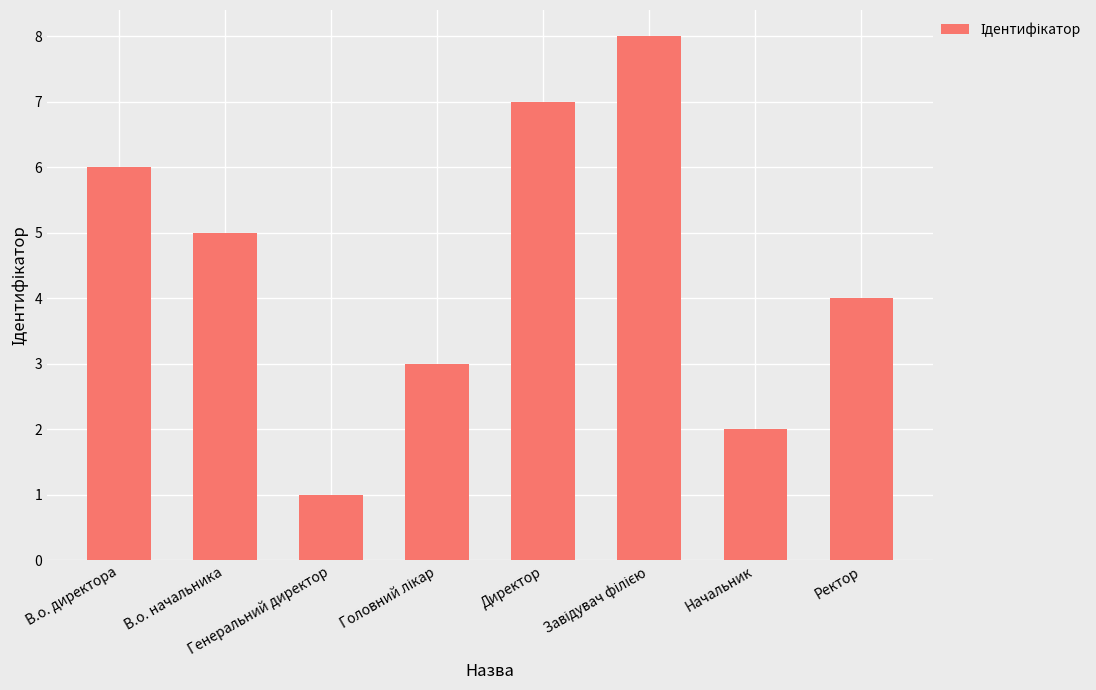

What is the sum of all values?

36